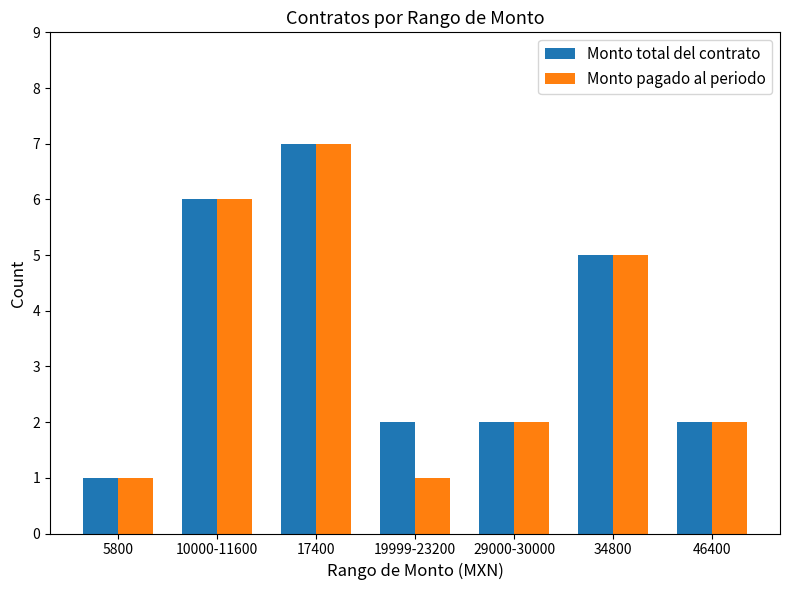

Which category has the highest value across all series?

17400